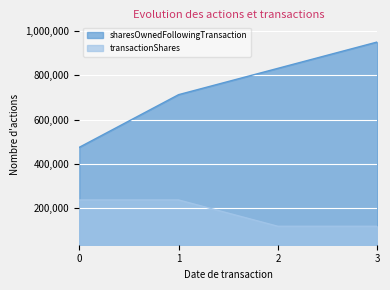

Rank the series at 3 from highest to lowest value.

sharesOwnedFollowingTransaction, transactionShares